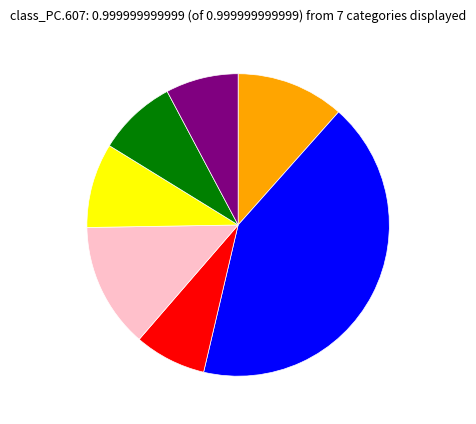

Does any single category account for the majority?

No